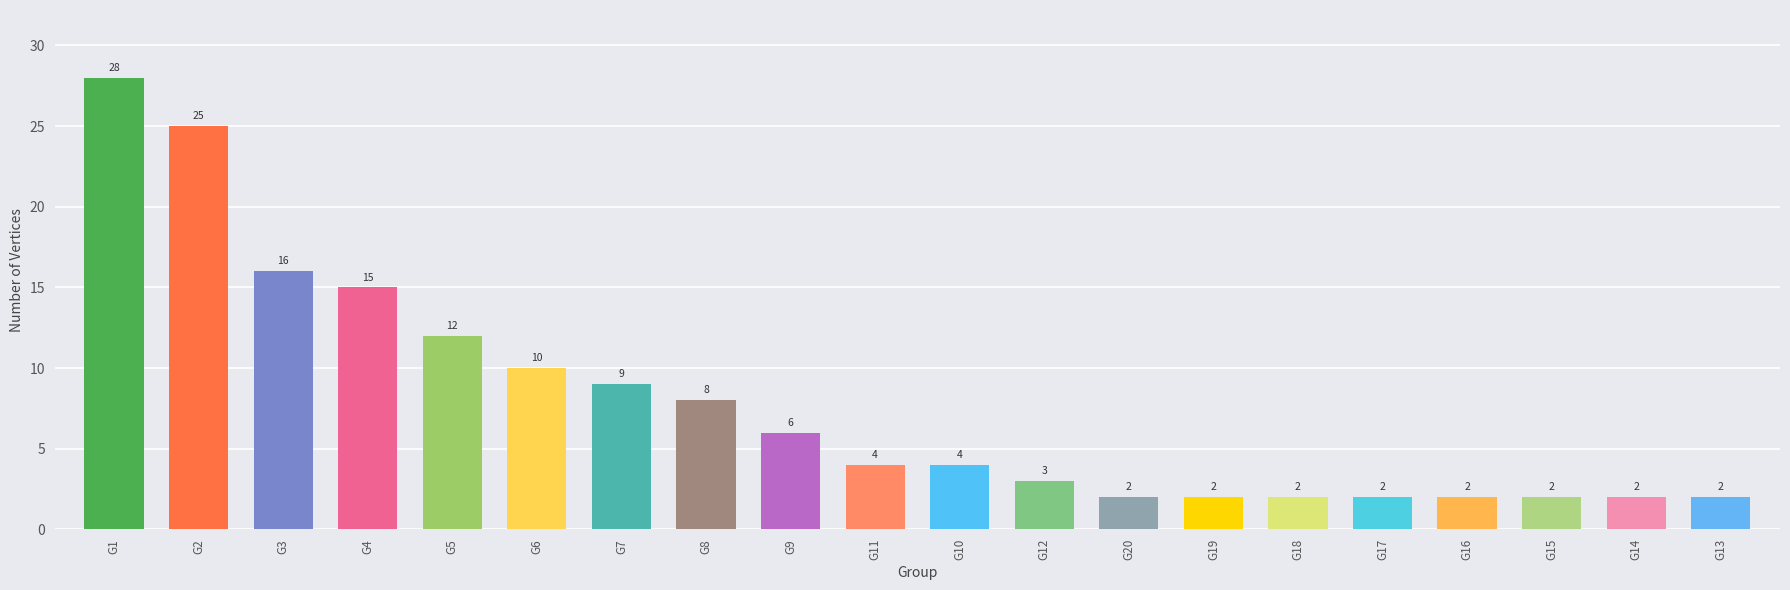

What position from the left is G12?

12